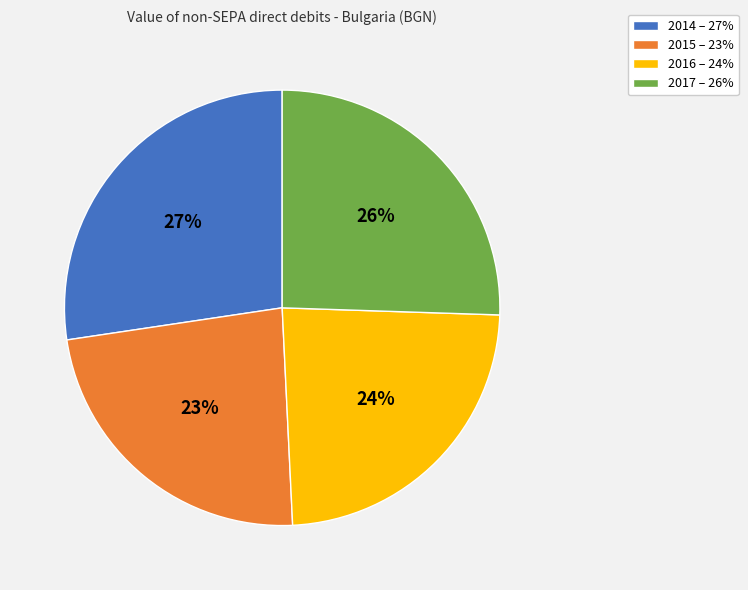

Count the number of slices in the pie.

4